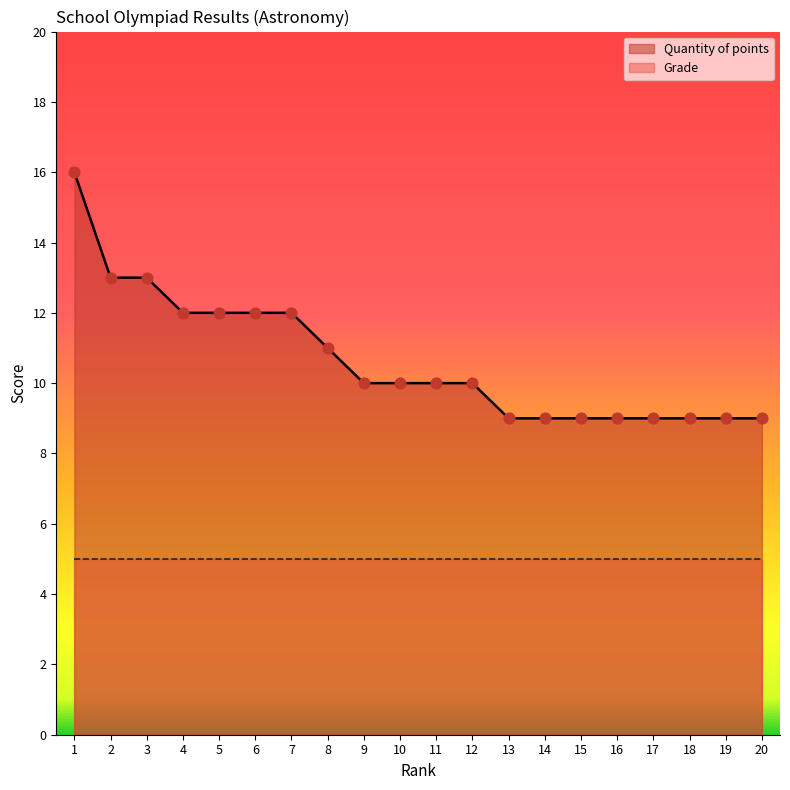

What is the change in value from 7 to 16?

-3